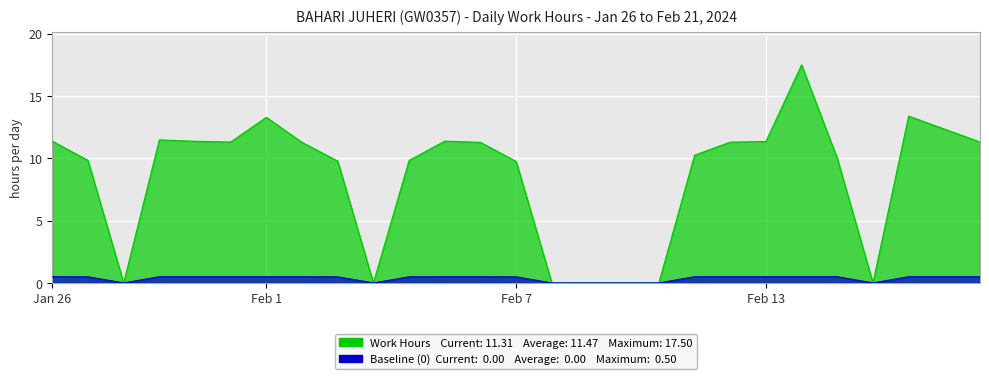

What is the value of the 19th point from the left?

10.2